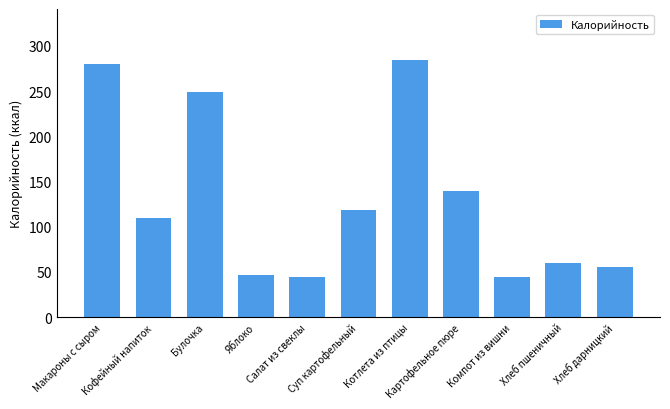

Reading right to left, list all the values displayed in this chart.

Хлеб дарницкий=56	Хлеб пшеничный=60	Компот из вишни=44	Картофельное пюре=140	Котлета из птицы=284	Суп картофельный=118	Салат из свеклы=44	Яблоко=47	Булочка=249	Кофейный напиток=110	Макароны с сыром=280